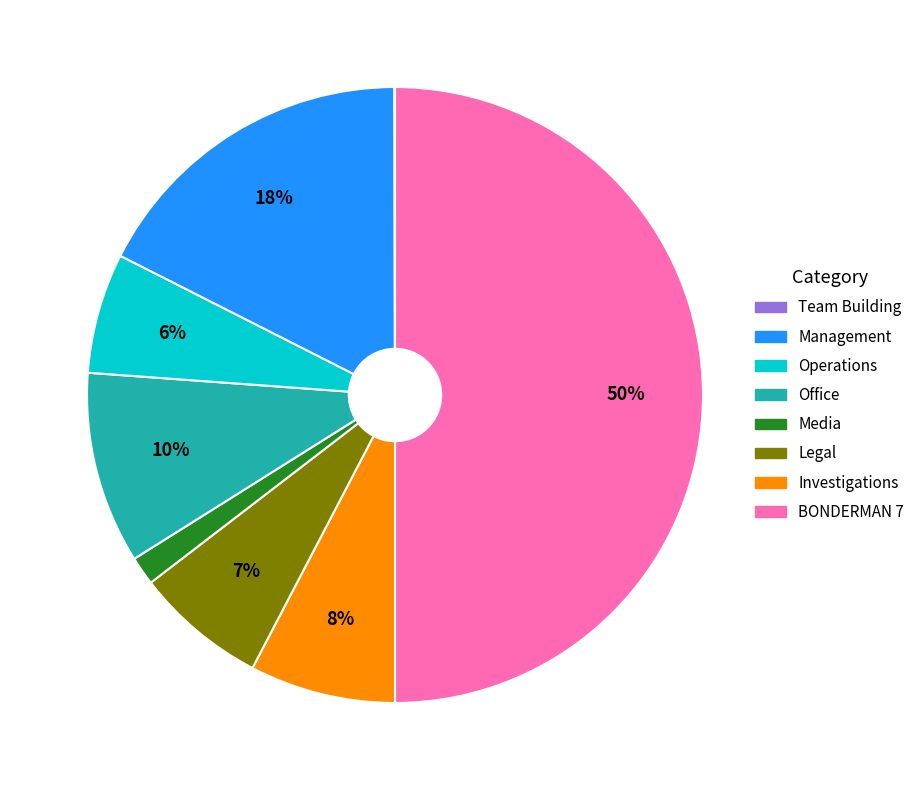

To the nearest percent, what is the difference between the largest and smallest slice percentages?

50%